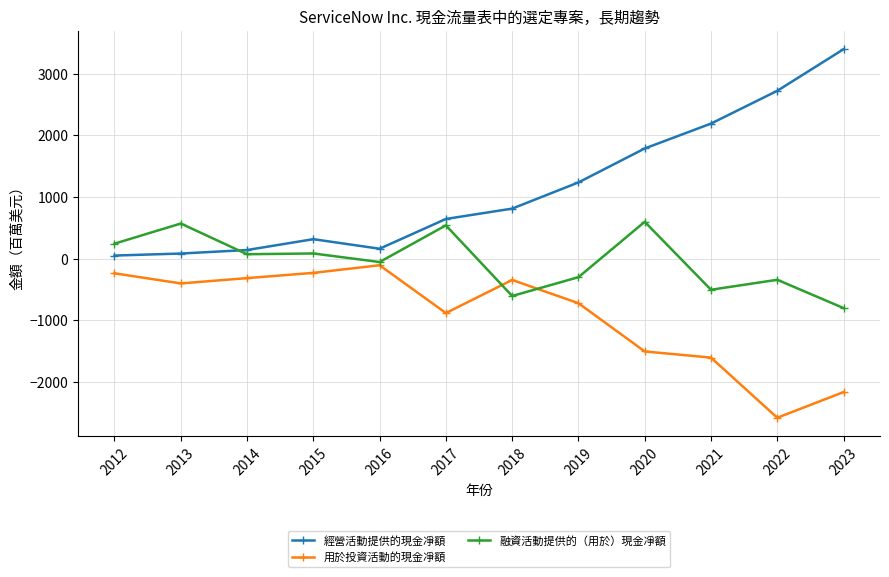

List the series in order of their overall mean, highest first.

經營活動提供的現金凈額, 融資活動提供的（用於）現金凈額, 用於投資活動的現金凈額